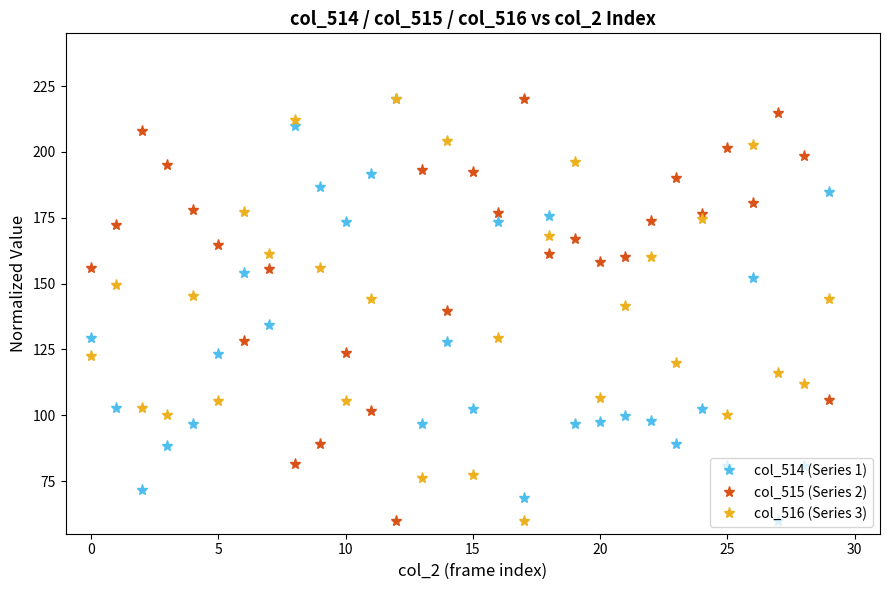

At how many categories does at least one series exceed 116?

30